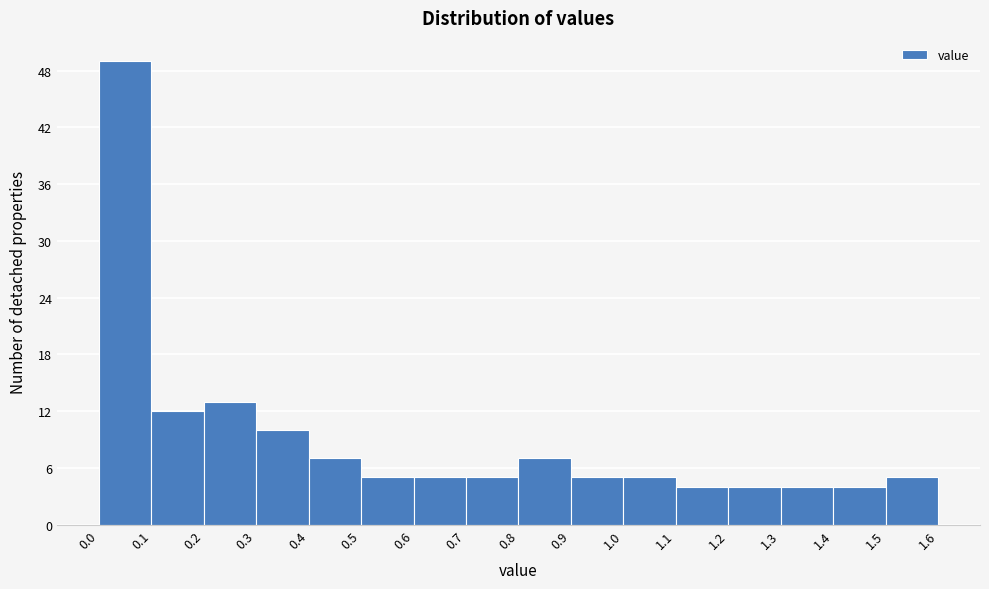

Over which range of the x-axis is the bar tallest?

0.0 to 0.1